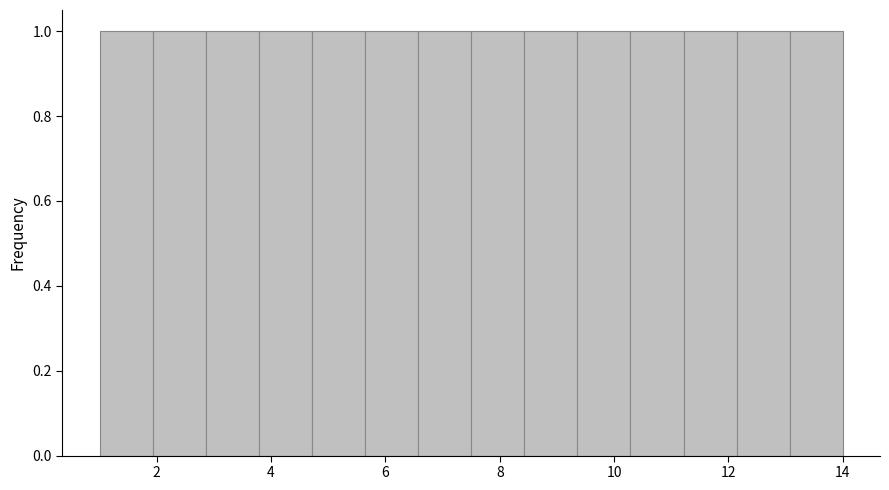

Reading left to right, transcribe this chart: for each bar, give the range it covers on the x-axis and its height. Neither the bar edges nor the heights are printed on the chart, so give them approximately, as read against the axes.

1.0 to 2.0: 1
2.0 to 2.8: 1
2.8 to 3.8: 1
3.8 to 4.8: 1
4.8 to 5.6: 1
5.6 to 6.6: 1
6.6 to 7.6: 1
7.6 to 8.4: 1
8.4 to 9.4: 1
9.4 to 10.2: 1
10.2 to 11.2: 1
11.2 to 12.2: 1
12.2 to 13.0: 1
13.0 to 14.0: 1